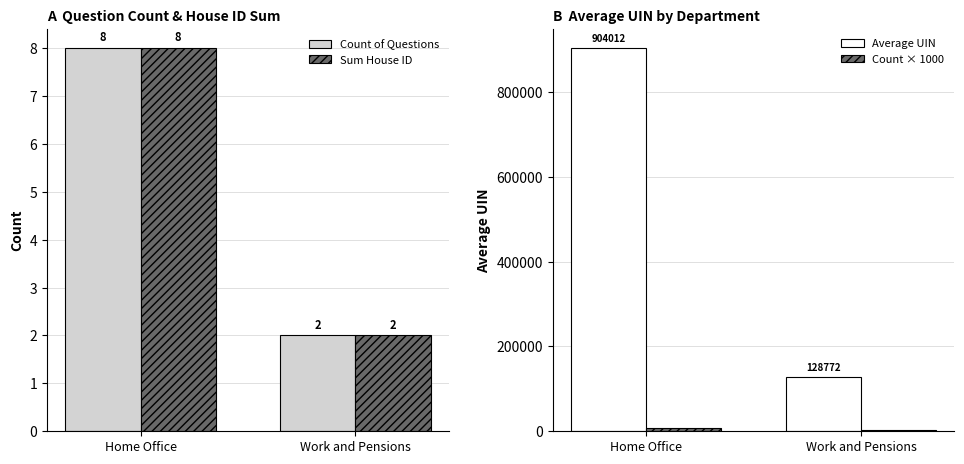

At which label does Count × 1000 reach its peak?

Home Office